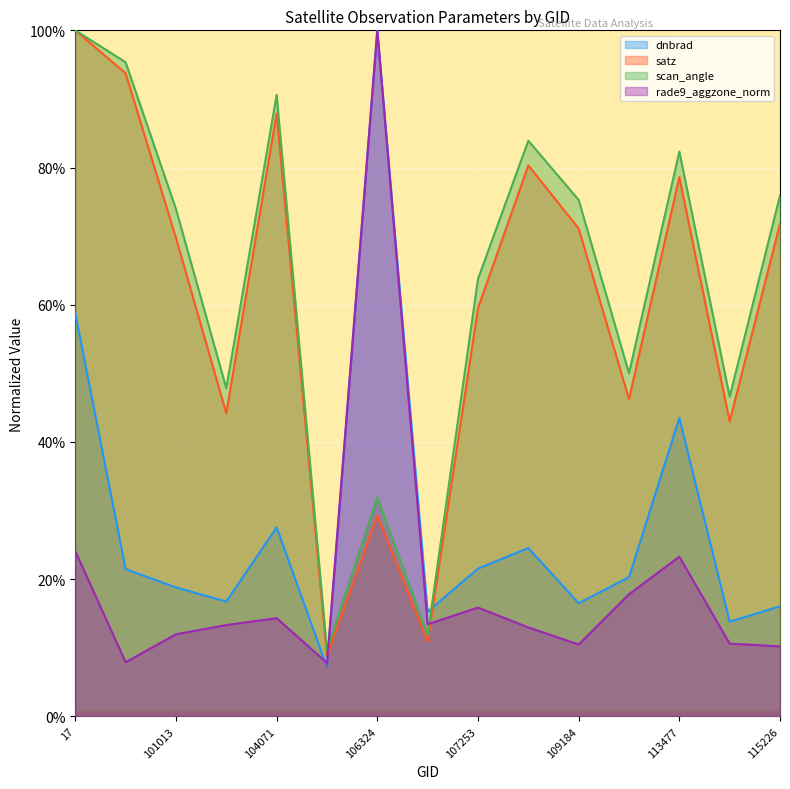

Rank the series by their maximum value, from highest to lowest.

dnbrad, satz, scan_angle, rade9_aggzone_norm